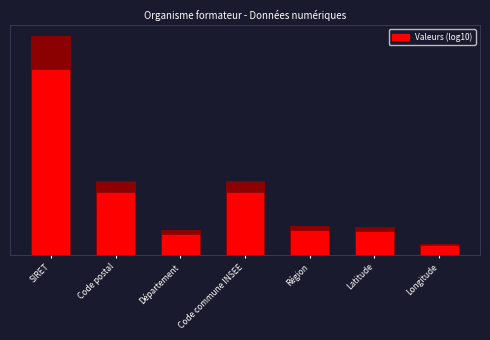

Reading right to left, transcribe all the data shown in this chart.

0.7	1.7	1.7	4.5	1.5	4.5	13.3